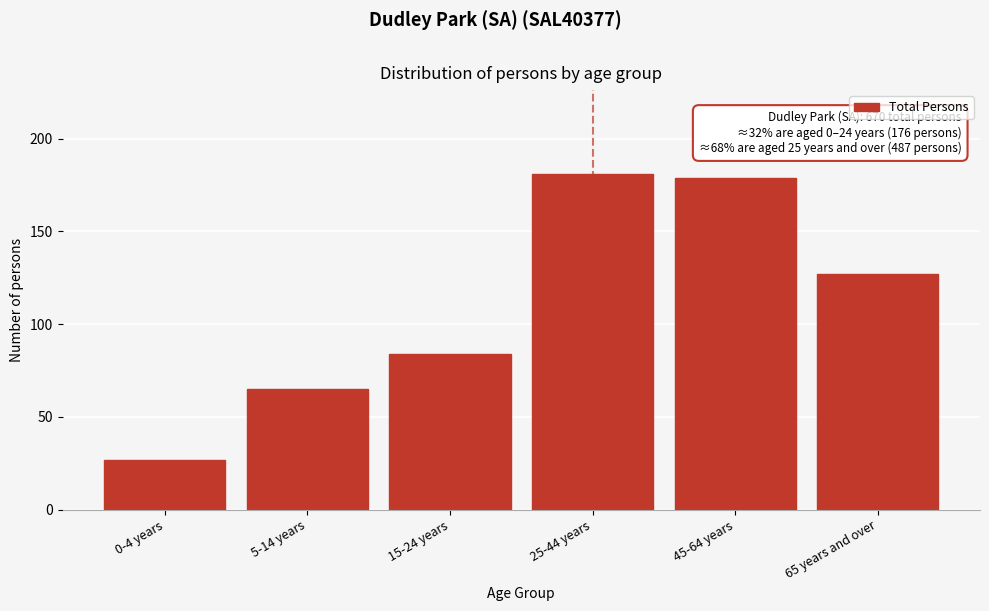

Reading left to right, transcribe all the data shown in this chart.

0-4 years=27	5-14 years=65	15-24 years=84	25-44 years=181	45-64 years=179	65 years and over=127